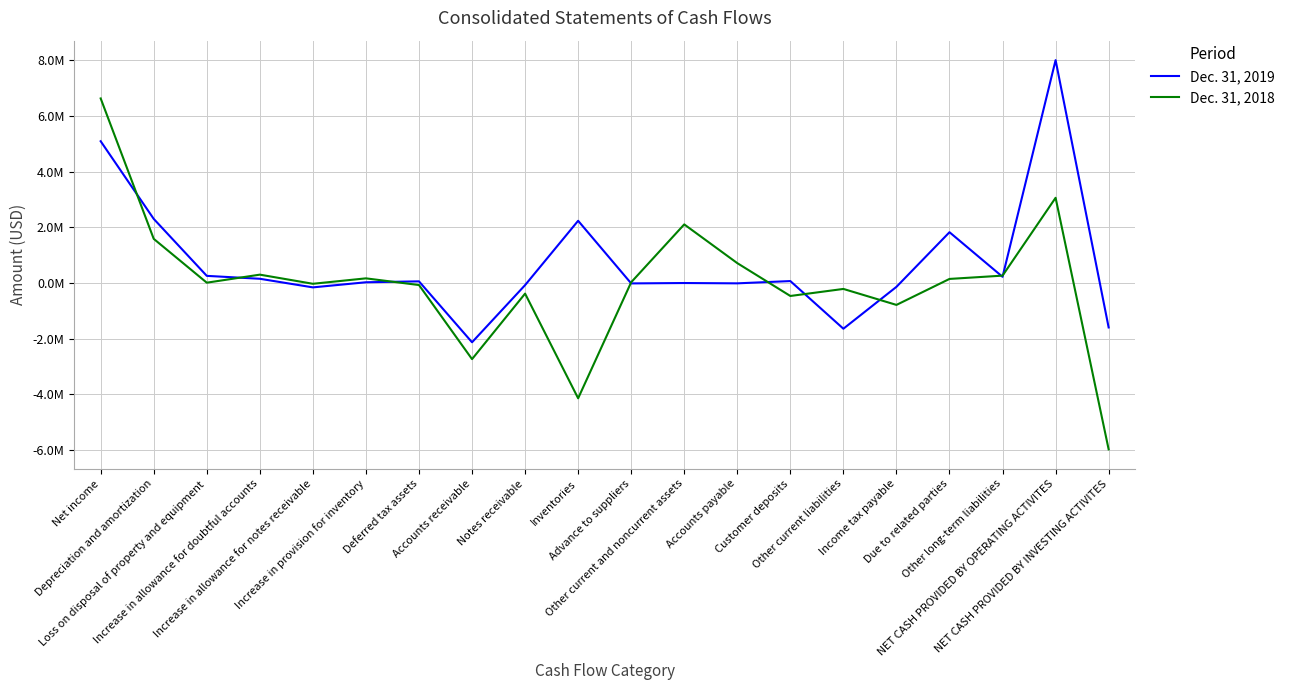

At which label does Dec. 31, 2019 first exceed 55357?

Net income